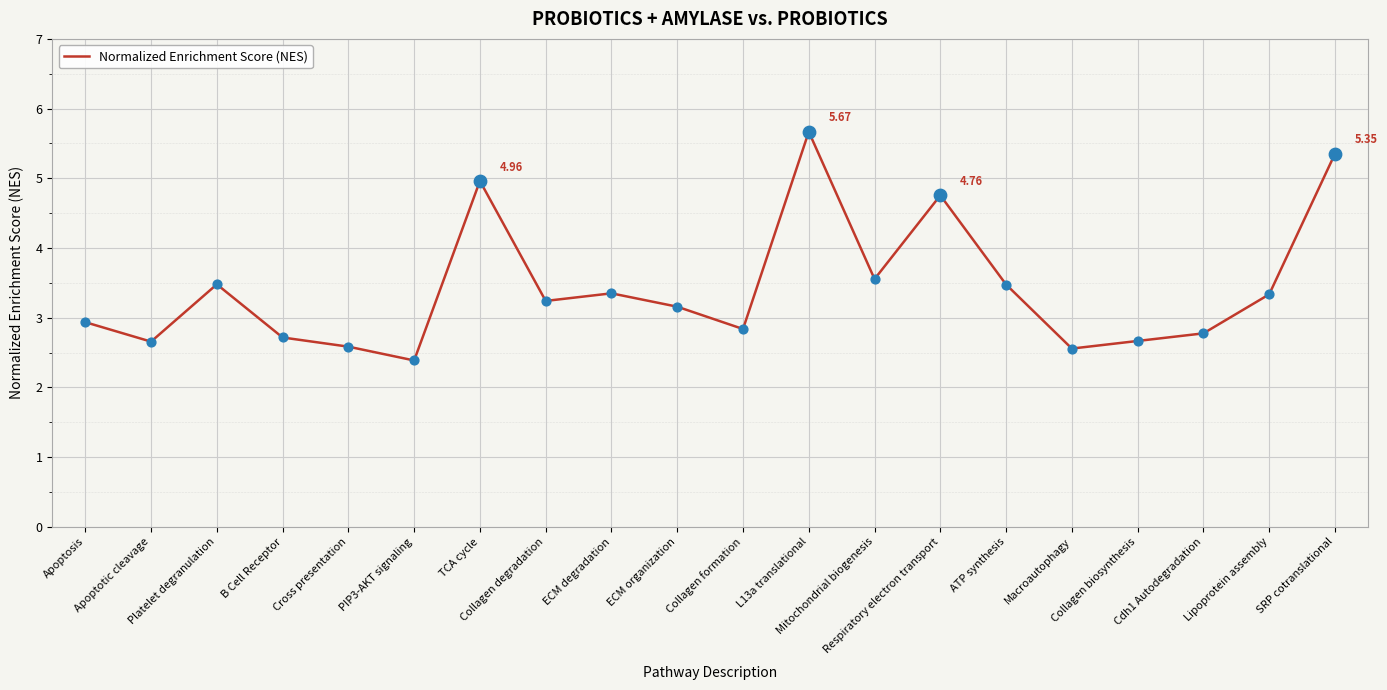

Between Mitochondrial biogenesis and TCA cycle, which is larger?

TCA cycle